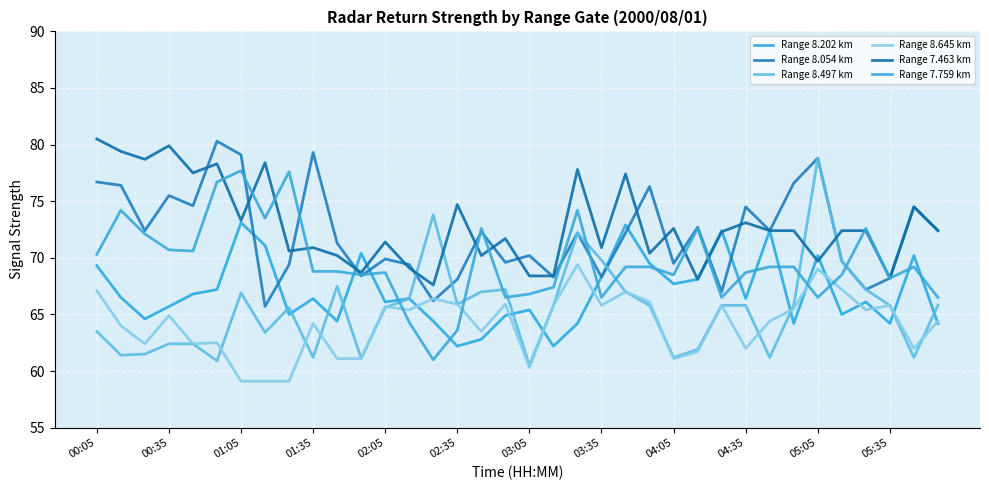

What is the difference between the second highest and second lowest values in the Range 8.202 km series?

10.7